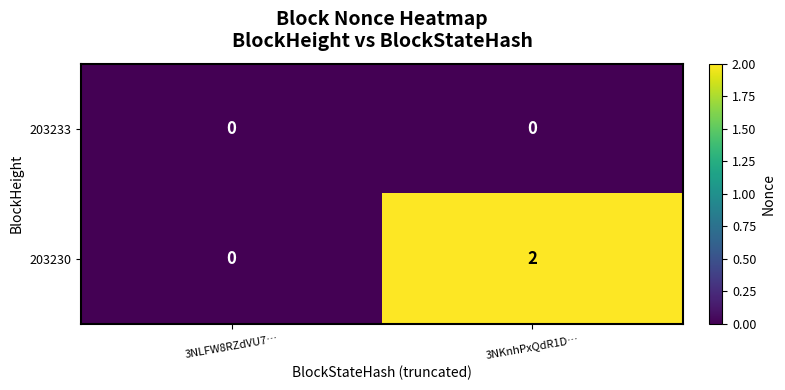

What is the greatest value displayed?

2